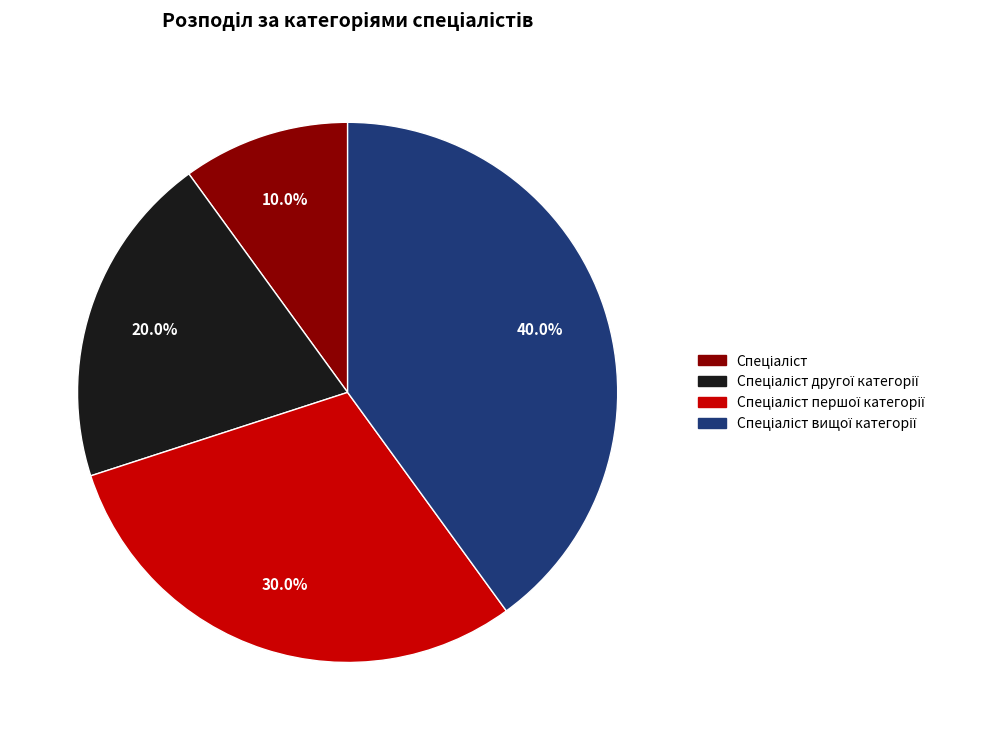

Count the number of slices in the pie.

4